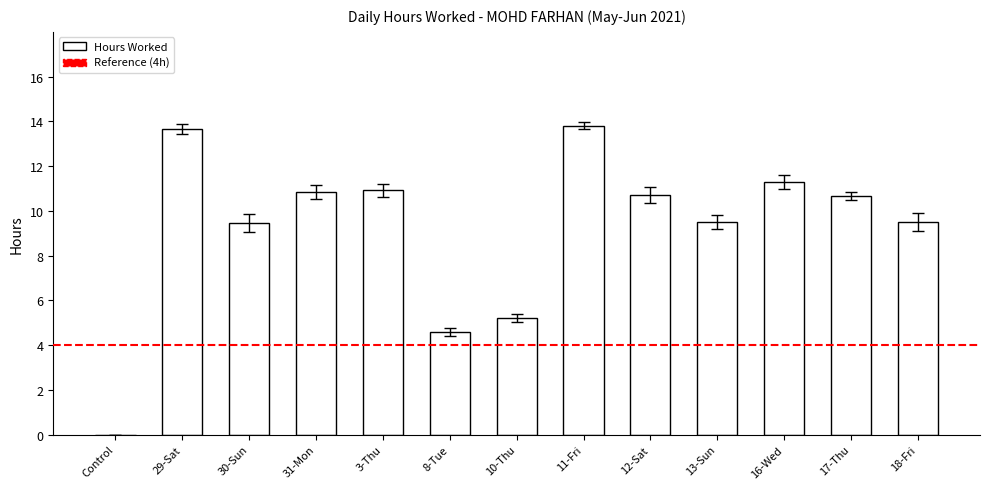

What is the sum of the values at Control and 12-Sat?

10.7